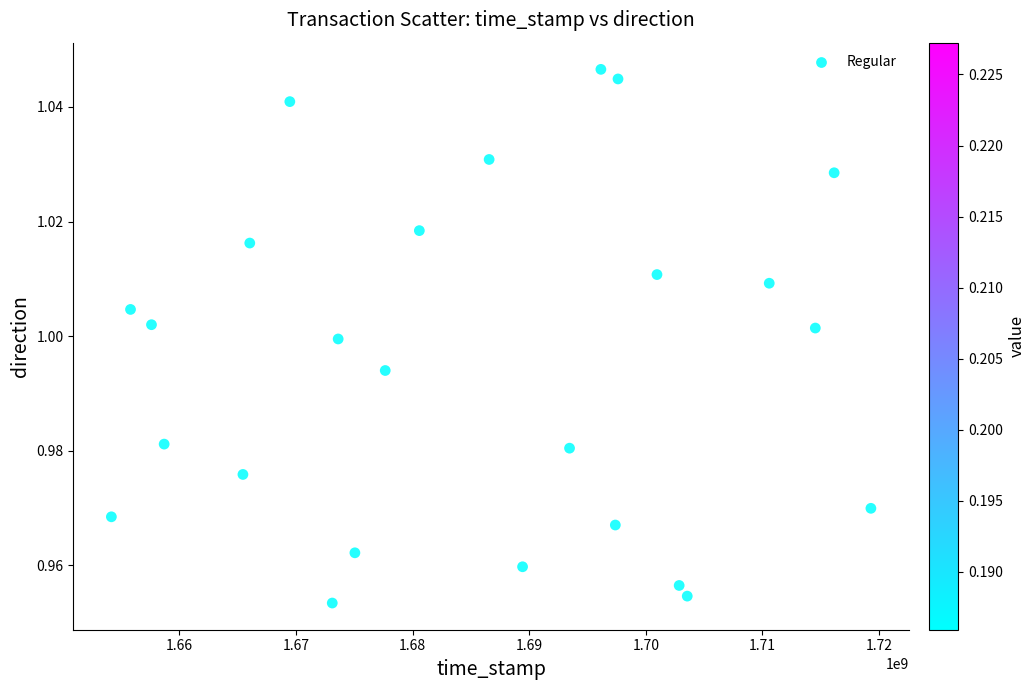

What is the range of X values (max minus min)?

65116420.2